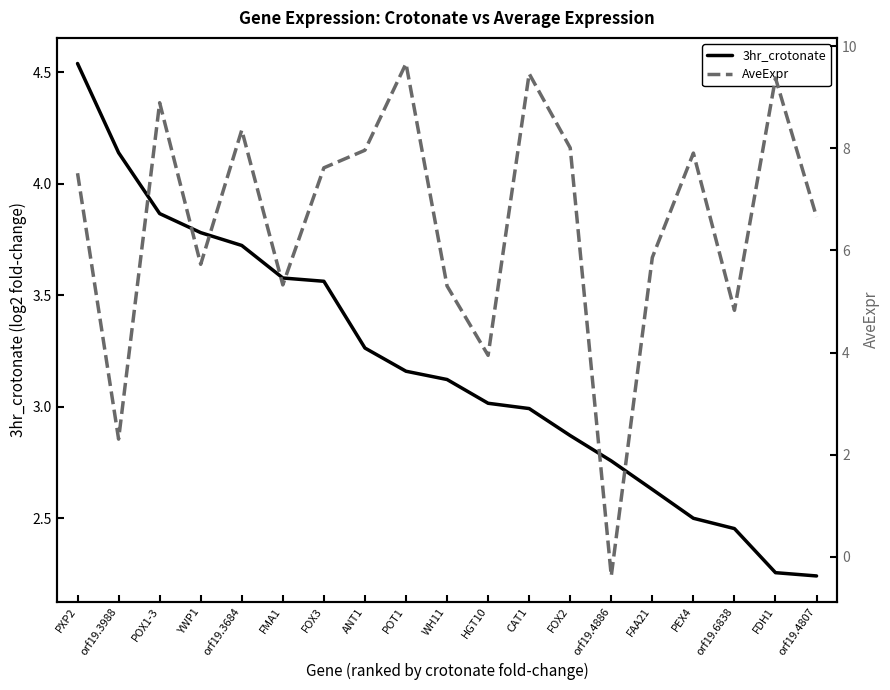

What are all the series names shown in the legend?

3hr_crotonate, AveExpr